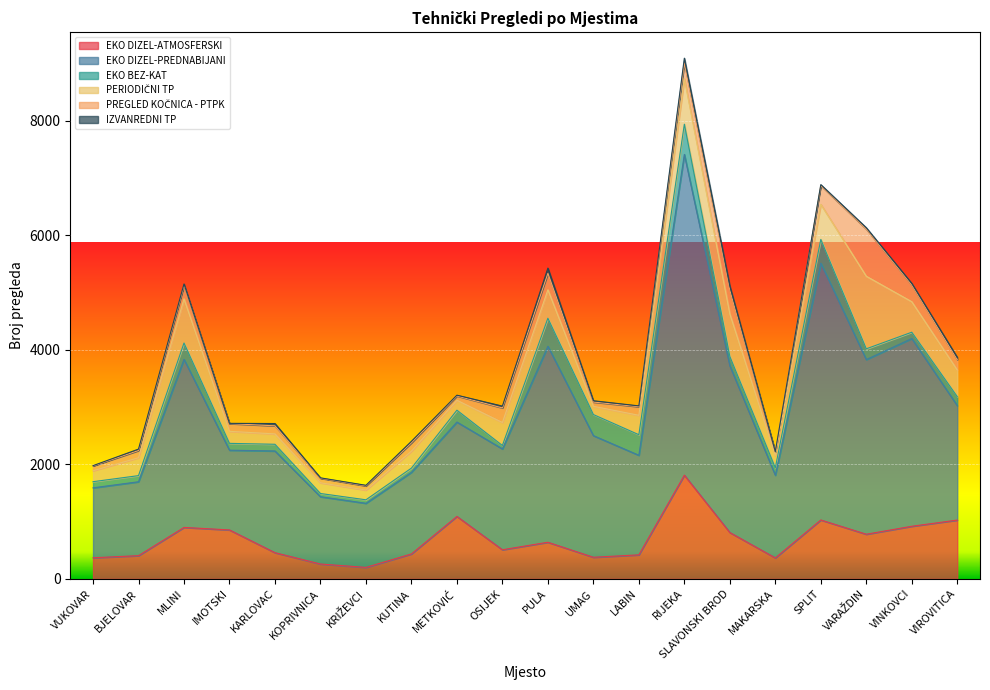

In EKO DIZEL-ATMOSFERSKI, how many points are lower than both neighbors (excluding endpoints)?

5